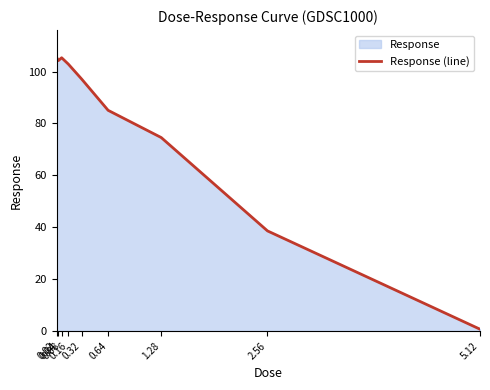

Reading left to right, list all the values displayed in this chart.

105.4	104.2	105.3	102.9	97.1	85.1	74.6	38.6	0.7